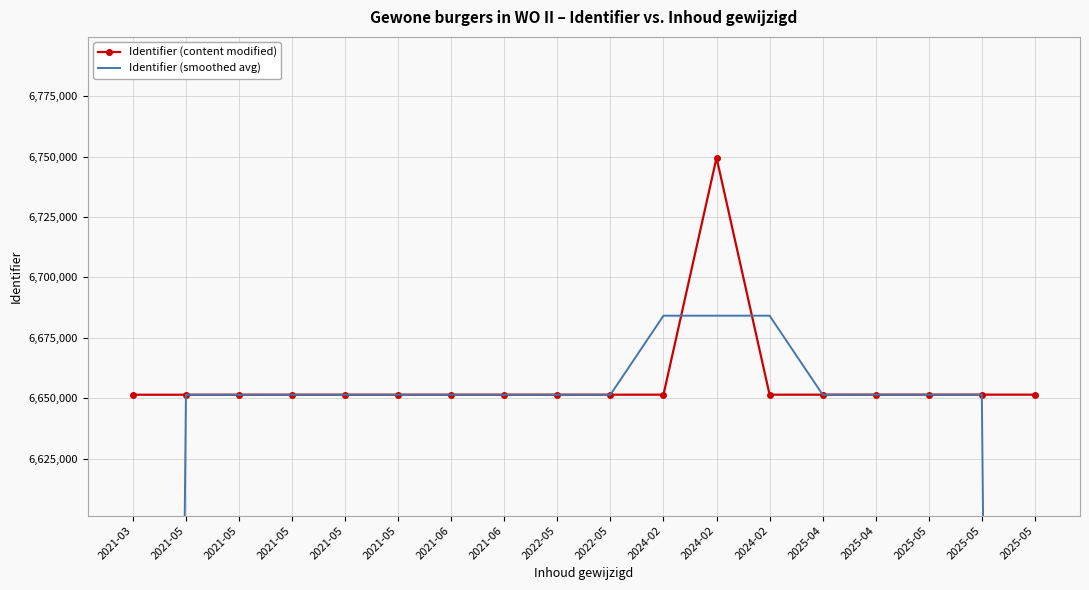

Which series has the largest total across all categories?

Identifier (content modified)